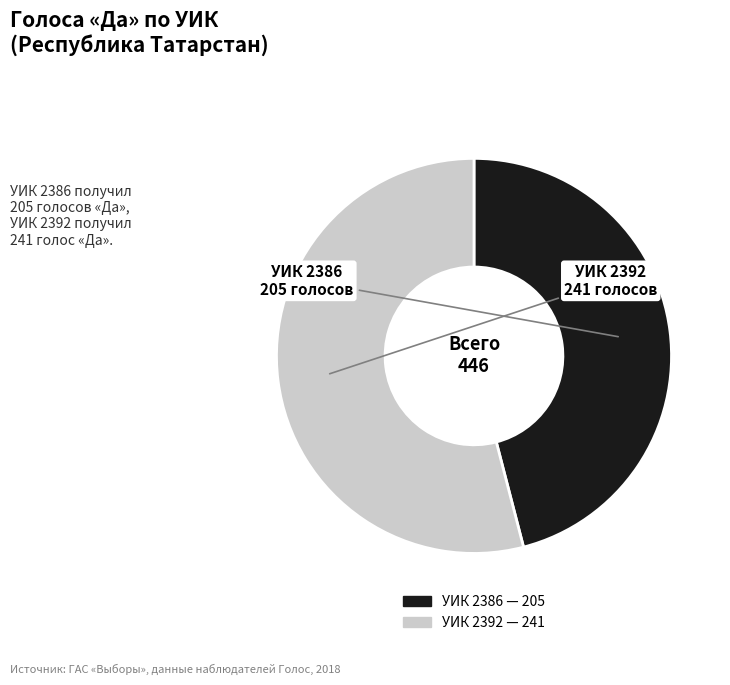

Count the number of slices in the pie.

2